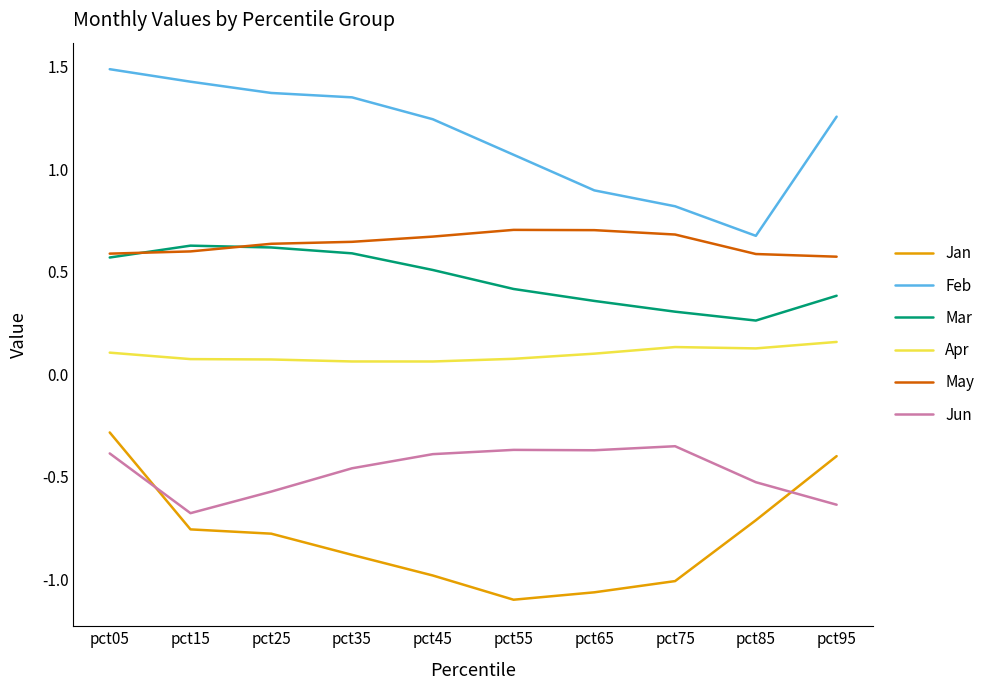

What are all the series names shown in the legend?

Jan, Feb, Mar, Apr, May, Jun